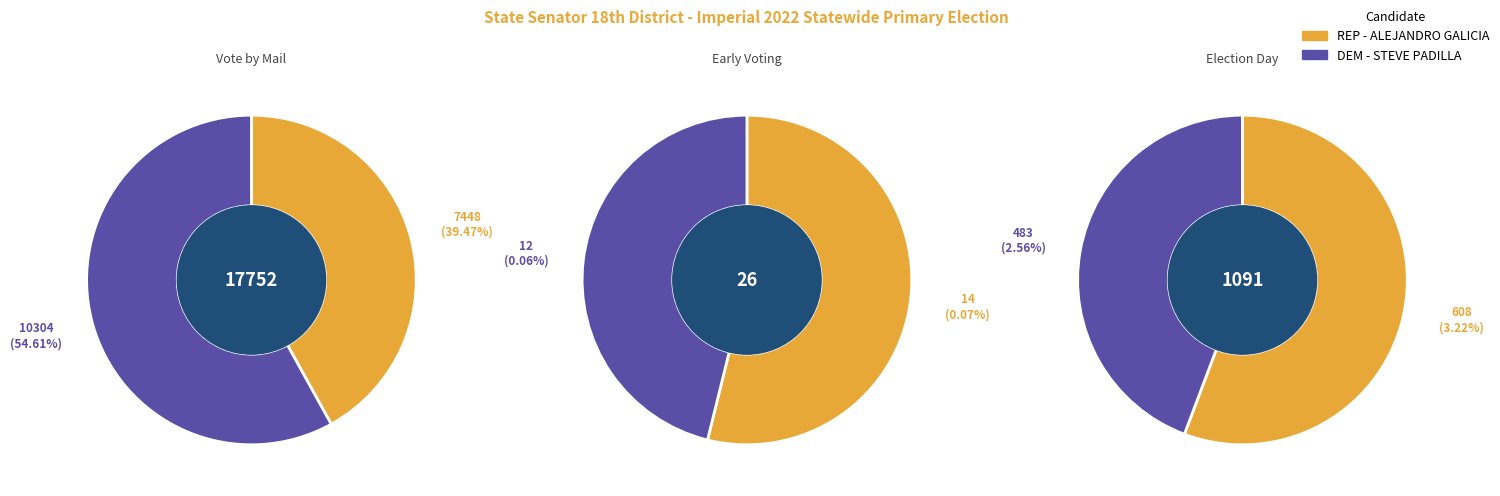

Rank the series by their maximum value, from lowest to highest.

REP - ALEJANDRO GALICIA, DEM - STEVE PADILLA